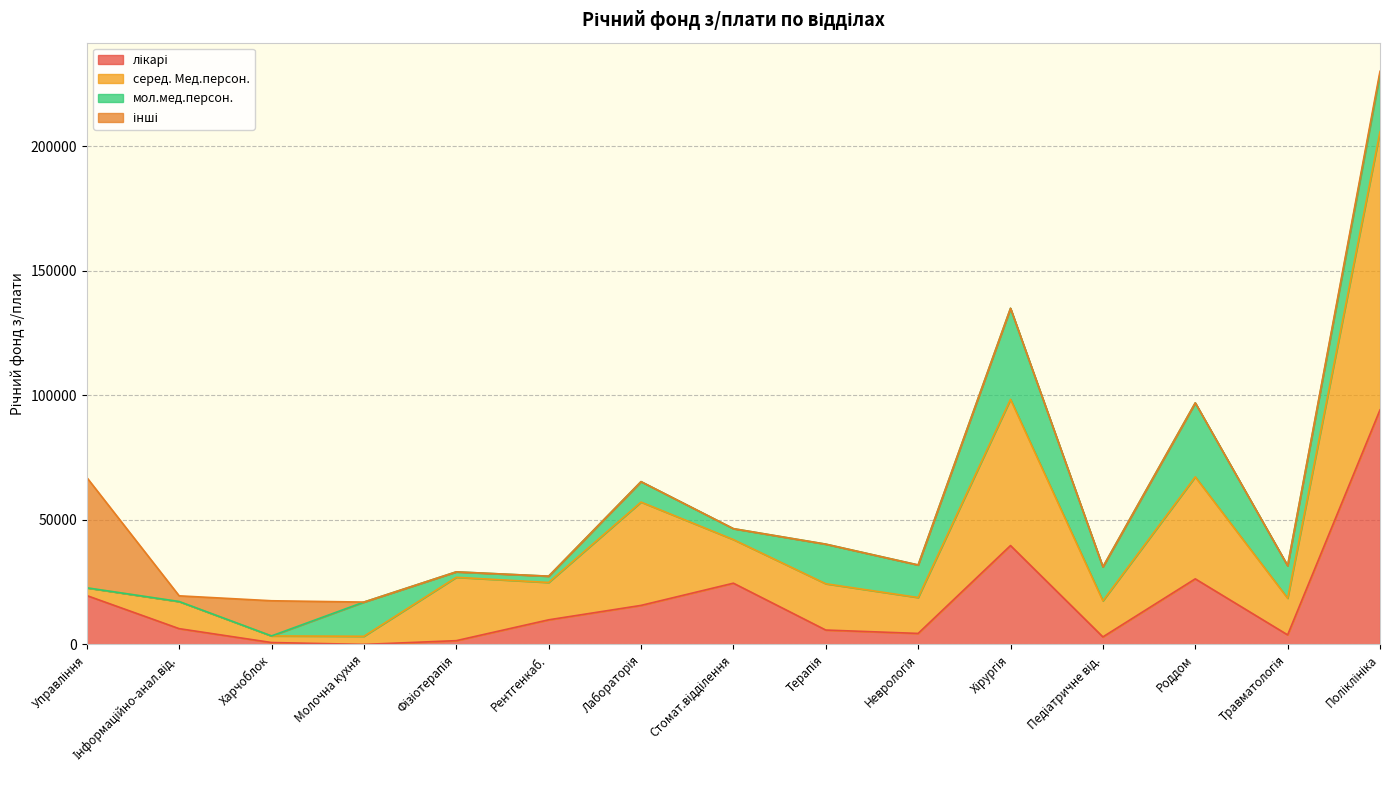

Does the chart have visible grid lines?

Yes